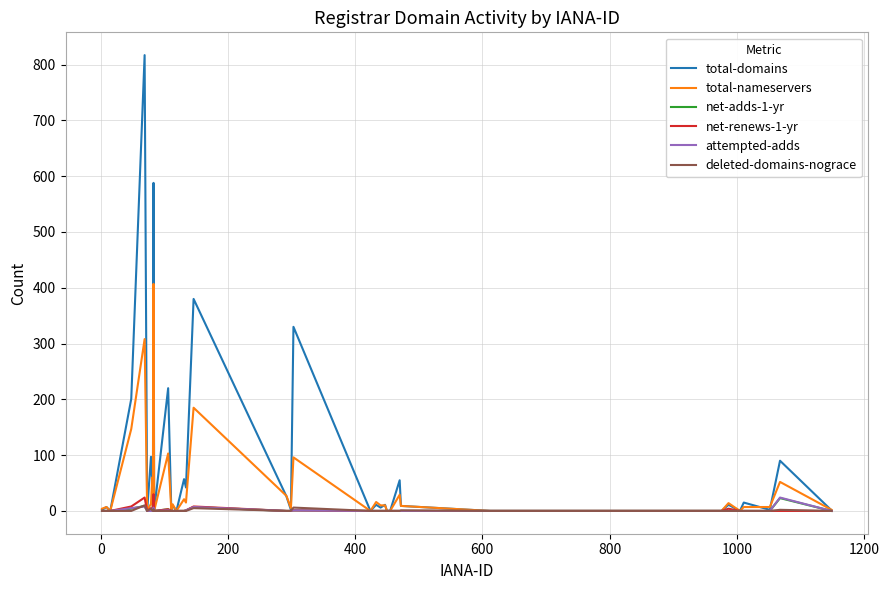

Which series has the largest total across all categories?

total-domains